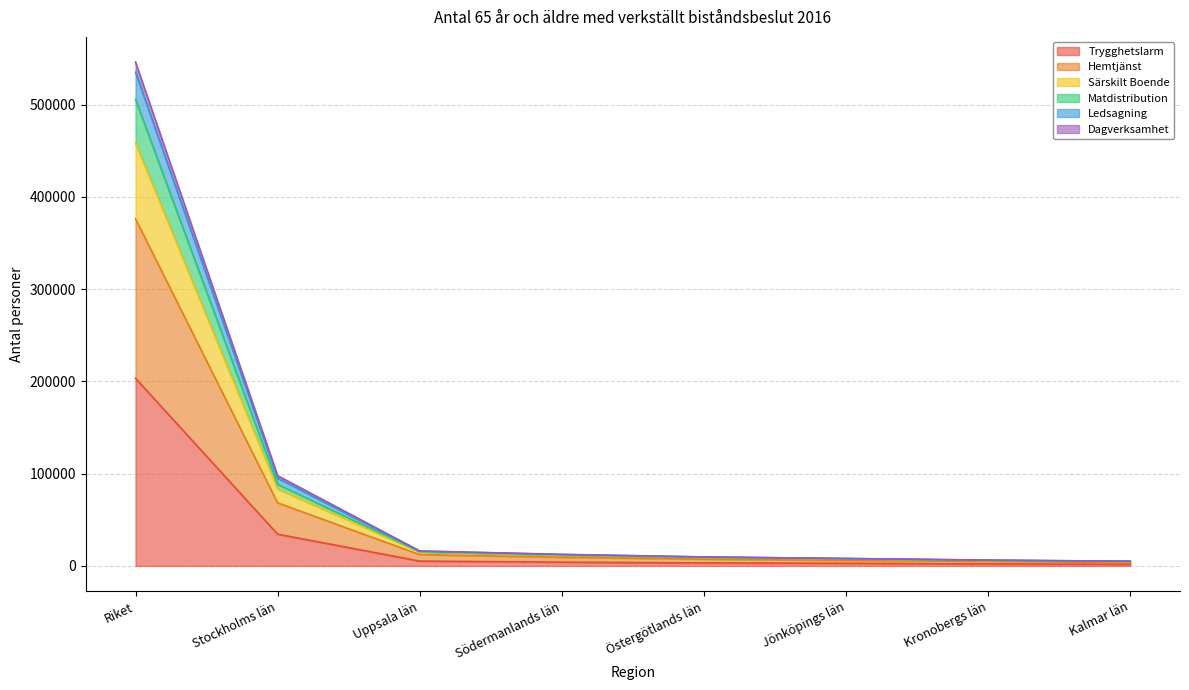

The value of Trygghetslarm at Stockholms län is 53835. True or false?

False